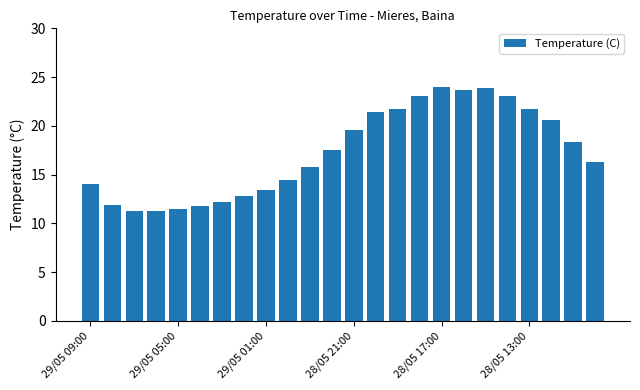

What is the value of the 22nd bar from the left?

20.6